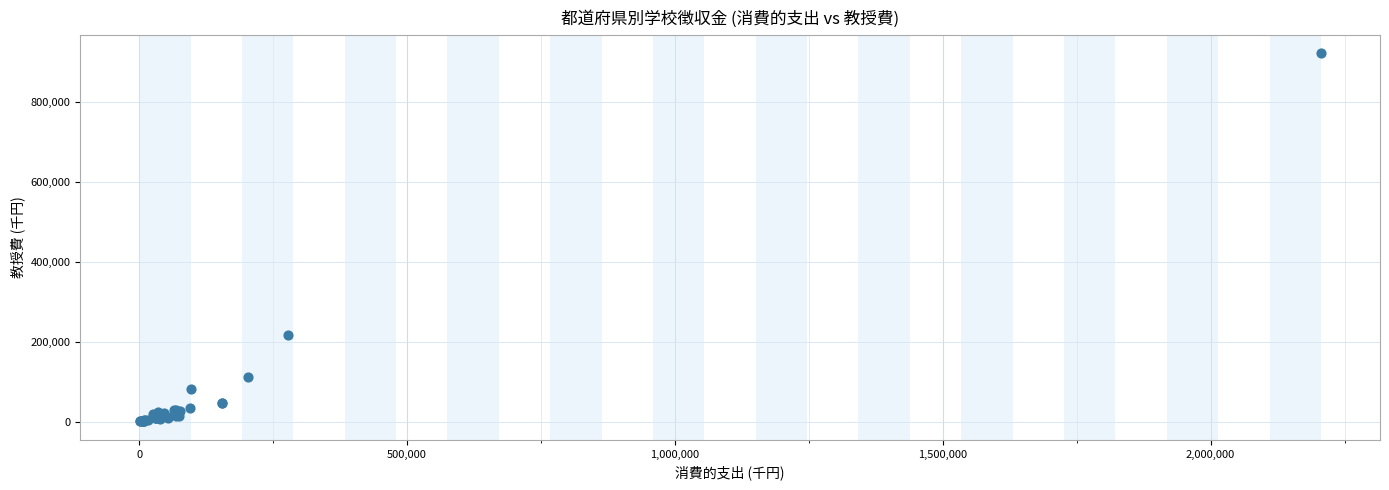

What Y value in the scatter plot is closest to 460628?

216028